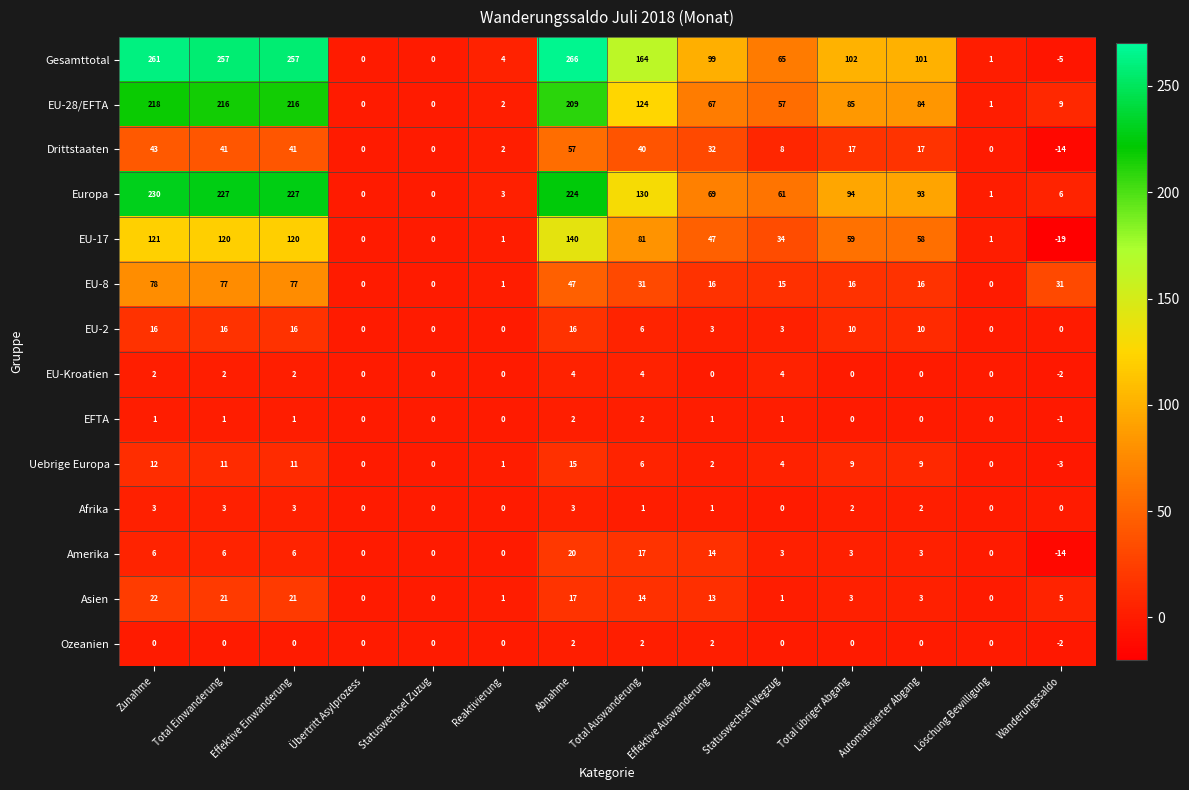

Read the Europa value at Total Auswanderung.

130